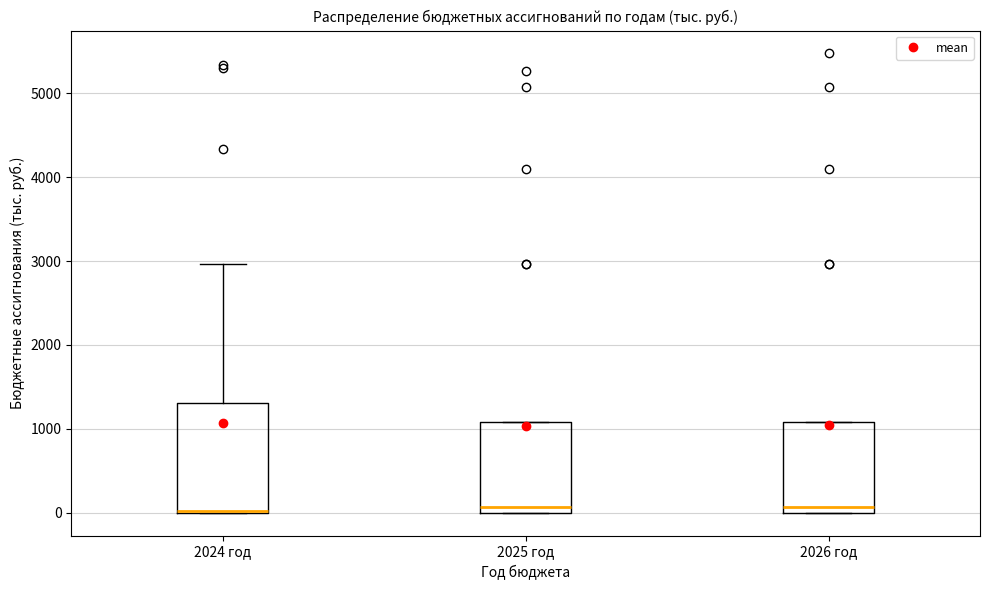

Reading left to right, transcribe this box plot: for each box, give where its median line is, the range the box spans, and where its two whiskers end, as read against the y-axis. The values are not printed on the chart, so give them approximately, as read against the axis.

2024 год: median 0 (drawn on the box's lower edge), box 0 to 1300, whiskers 0 to 3000
2025 год: median 100, box 0 to 1100, whiskers 0 to 1100
2026 год: median 100, box 0 to 1100, whiskers 0 to 1100